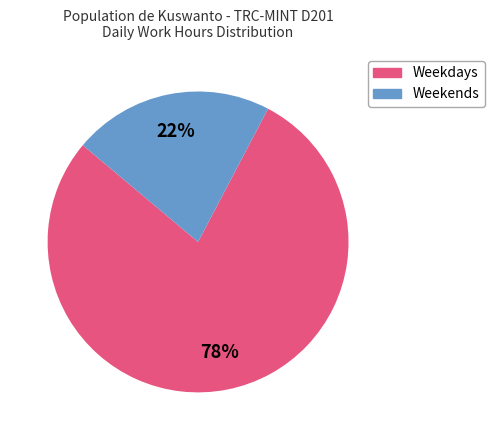

Count the number of slices in the pie.

2